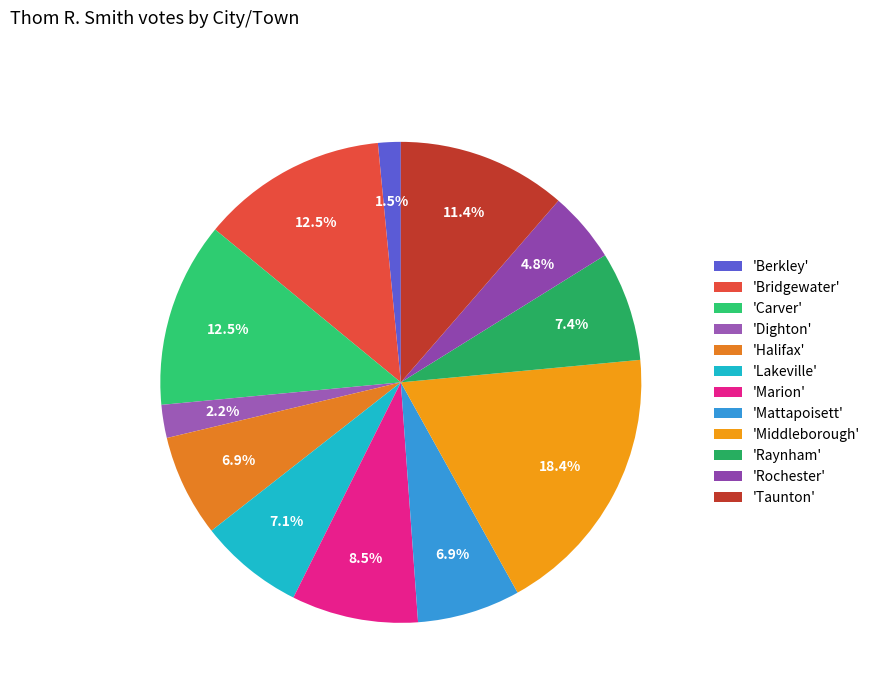

Count the number of slices in the pie.

12